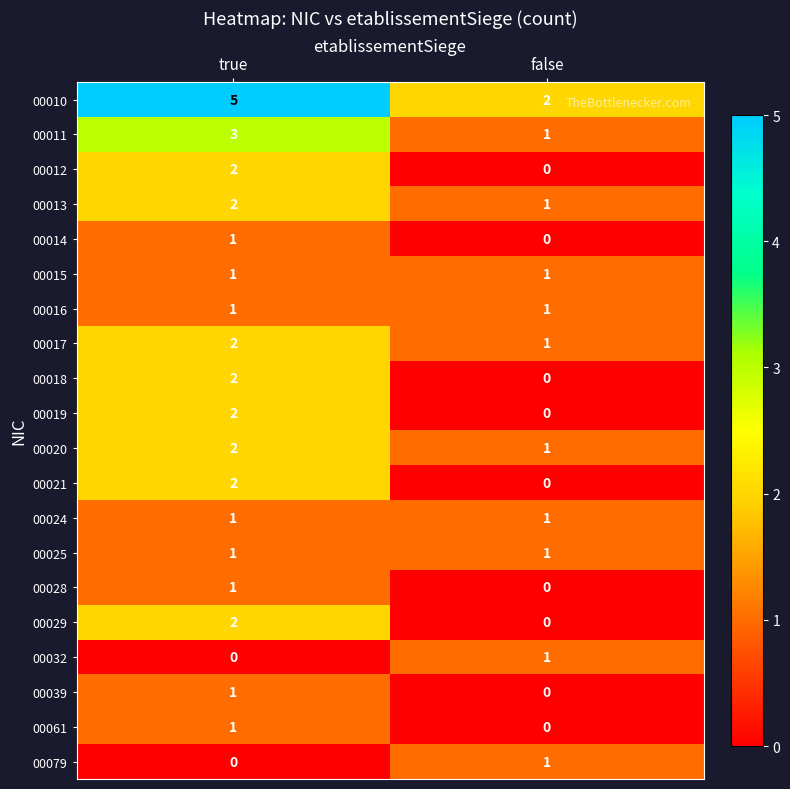

Where is 00039 nearest to the value 0?

false